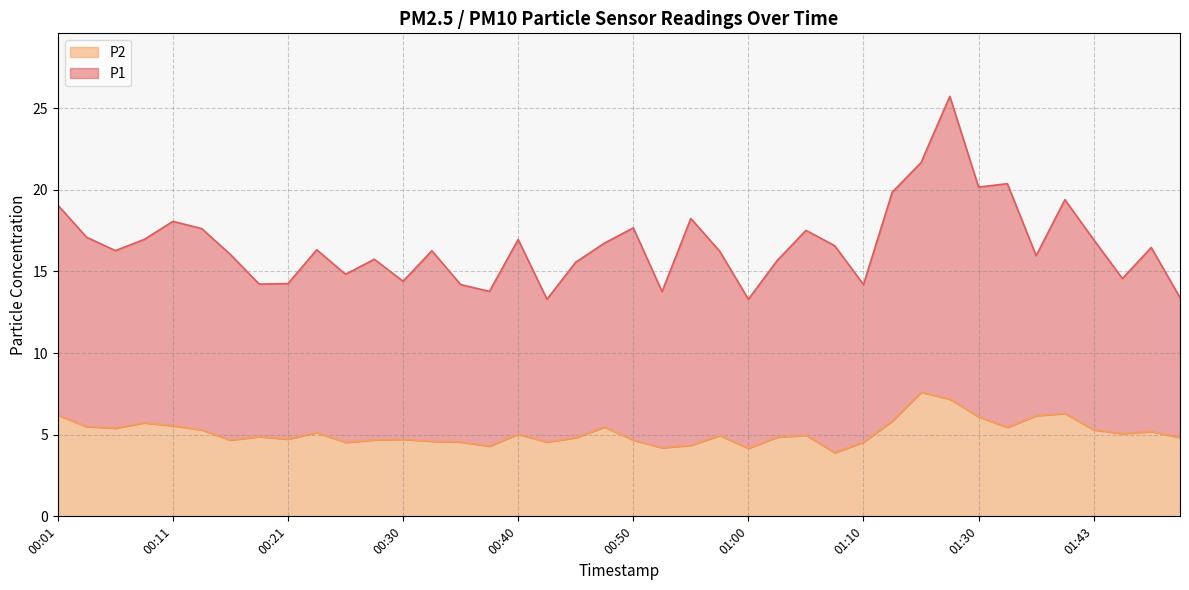

Reading right to left, what are all the values shown in this chart?

01:51=4.8	01:48=5.2	01:46=5.1	01:43=5.3	01:38=6.3	01:35=6.2	01:33=5.5	01:30=6.1	01:28=7.2	01:15=7.6	01:12=5.8	01:10=4.5	01:07=3.9	01:05=5.0	01:02=4.8	01:00=4.2	00:57=5.0	00:55=4.3	00:52=4.2	00:50=4.7	00:47=5.5	00:45=4.8	00:43=4.5	00:40=5.0	00:38=4.3	00:35=4.5	00:33=4.6	00:30=4.7	00:28=4.7	00:25=4.5	00:23=5.1	00:21=4.7	00:18=4.9	00:16=4.7	00:13=5.3	00:11=5.5	00:08=5.7	00:06=5.4	00:04=5.5	00:01=6.2